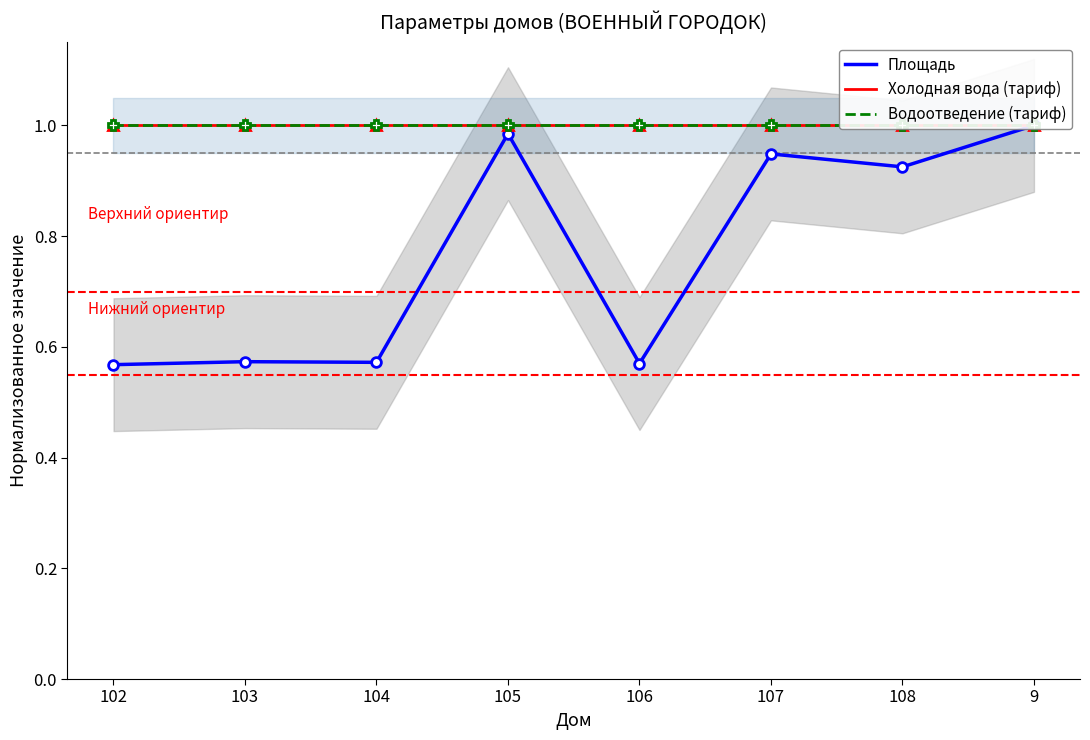

Which series has the largest total across all categories?

Холодная вода (тариф)